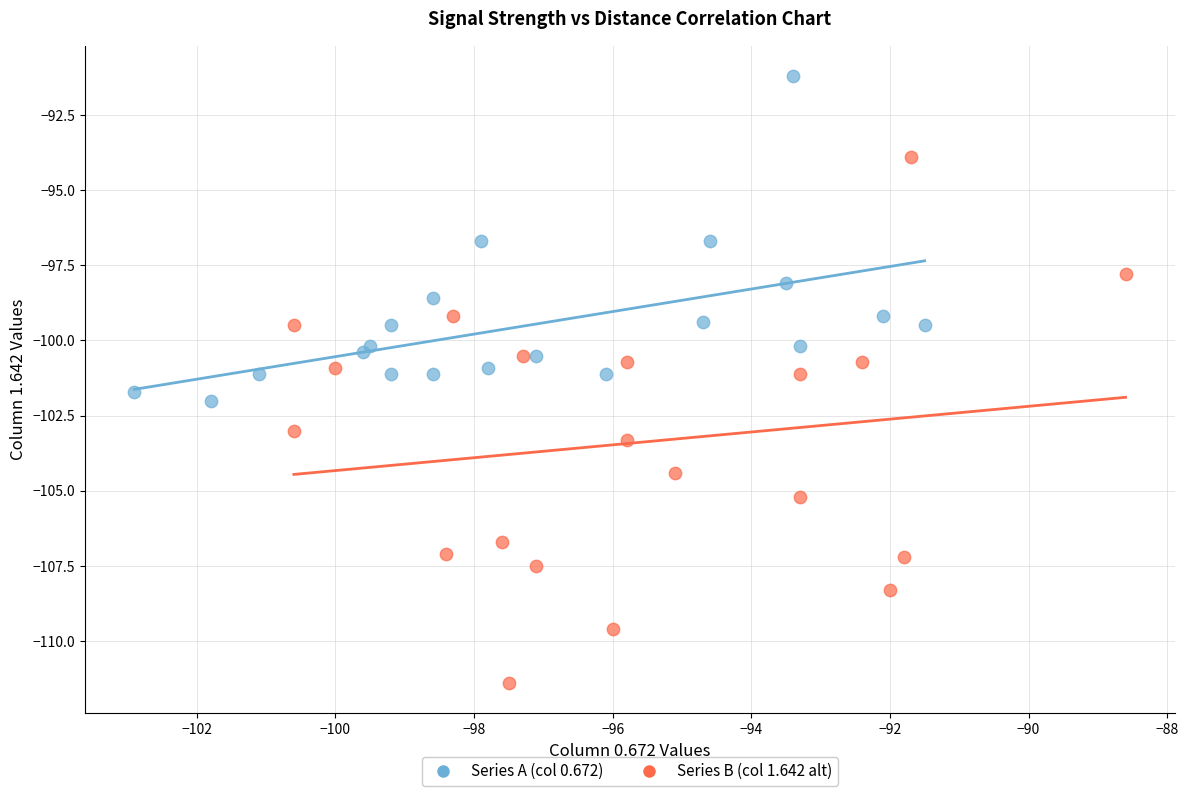

Which series contains the highest Y value?

Series A (col 0.672)